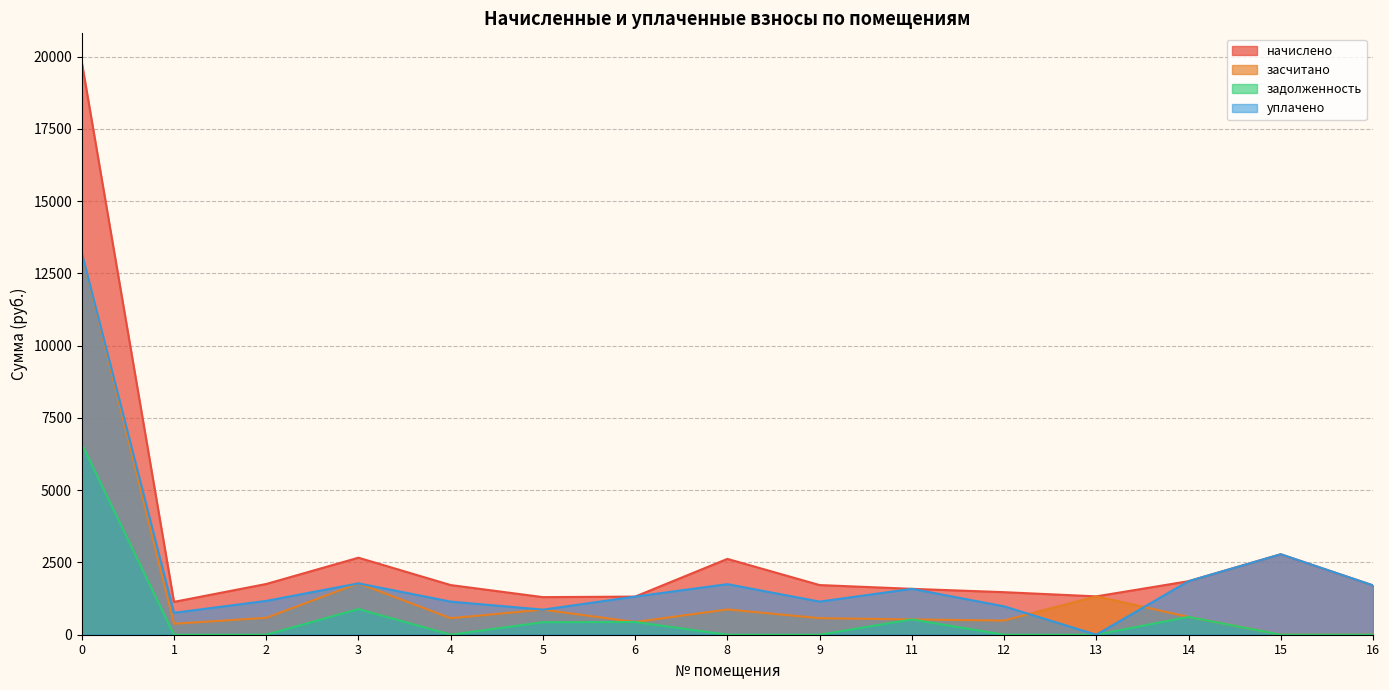

Reading right to left, list all the values displayed in this chart.

начислено: 1706.5	2783.3	1851.8	1326.5	1471.8	1587.3	1717.7	2623.1	1319.0	1300.4	1717.7	2664.1	1754.9	1136.4	19811.1
засчитано: 0.0	0.0	617.3	1326.5	490.6	529.1	572.6	874.4	439.7	866.9	572.6	1776.1	585.0	378.8	13197.8
задолженность: 0.0	0.0	617.3	0.0	0.0	529.1	0.0	0.0	439.7	433.5	0.0	888.0	0.0	0.0	6603.7
уплачено: 1706.5	2783.5	1851.8	0.0	981.2	1587.3	1145.1	1748.7	1319.0	866.9	1145.1	1776.1	1170.0	757.6	13217.0